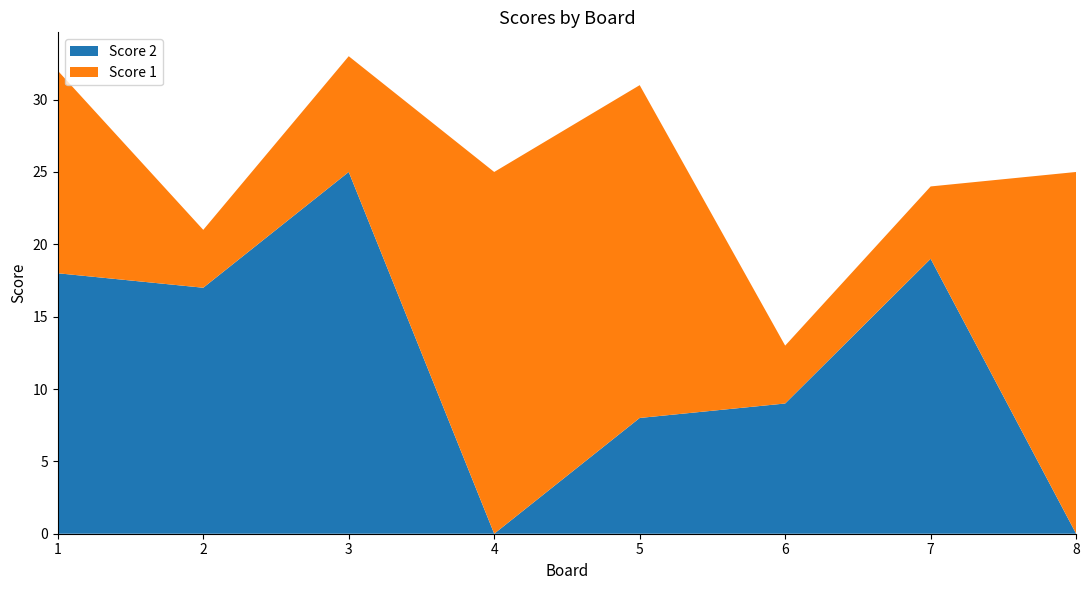

Reading left to right, extract all data points from this chart.

Score 2: 1=18	2=17	3=25	4=0	5=8	6=9	7=19	8=0
Score 1: 1=14	2=4	3=8	4=25	5=23	6=4	7=5	8=25